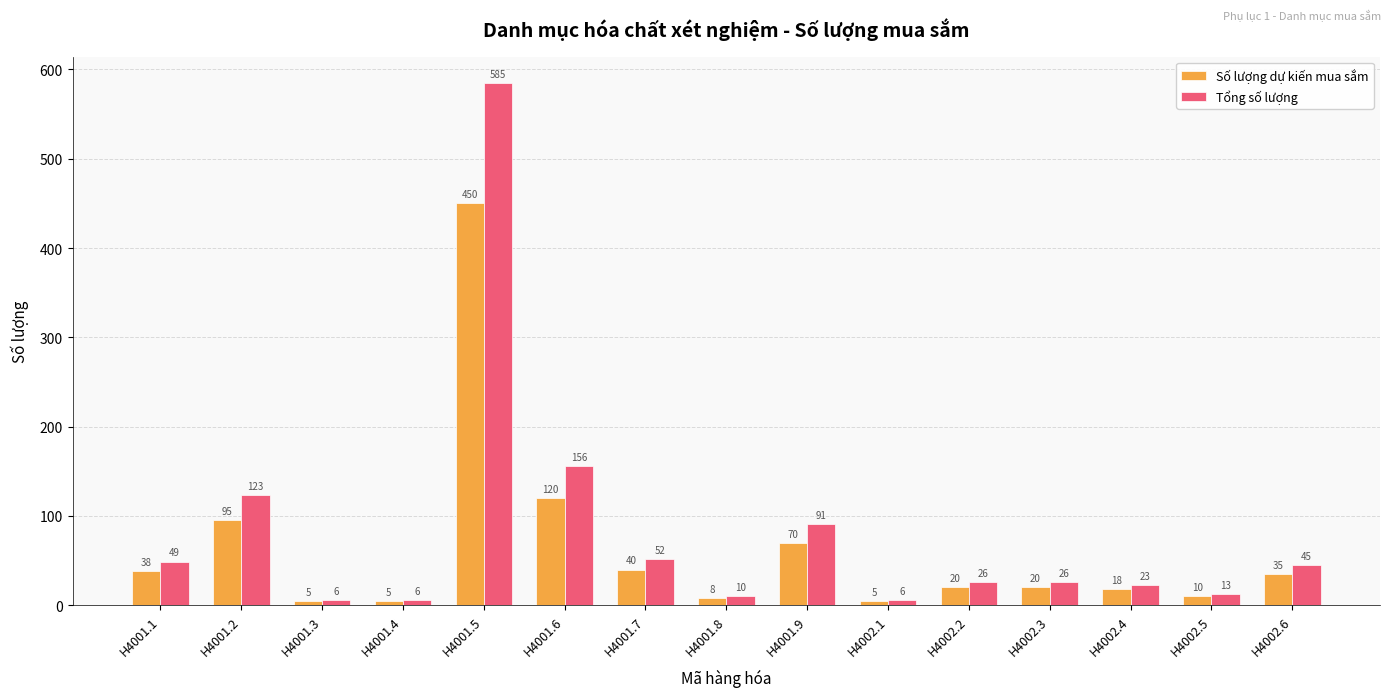

True or false: Tổng số lượng has a value of 99 at H4001.6.

False